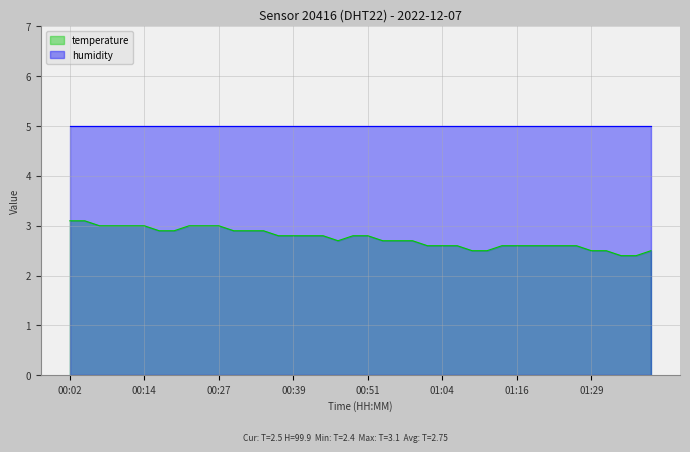

How many values are between 2 and 3?

38